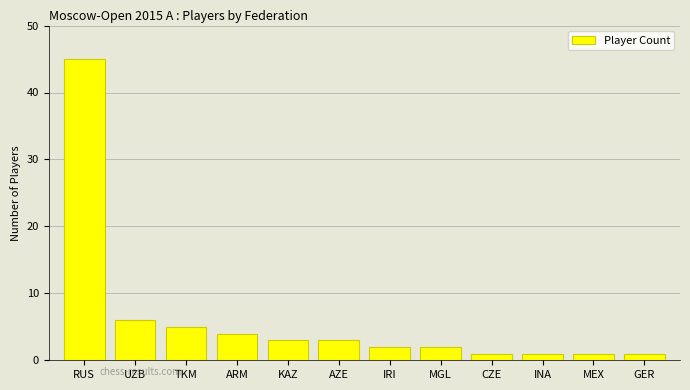

Does the chart contain any negative values?

No